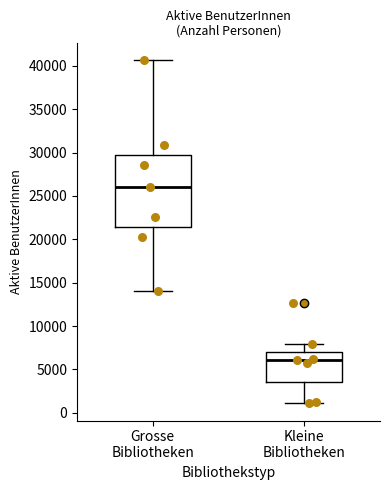

Reading left to right, transcribe this box plot: for each box, give where its median line is, the range the box spans, and where its two whiskers end, as read against the y-axis. The values are not printed on the chart, so give them approximately, as read against the axis.

Grosse Bibliotheken: median 26000, box 21500 to 29500, whiskers 14000 to 40500
Kleine Bibliotheken: median 6000, box 3500 to 7000, whiskers 1000 to 8000